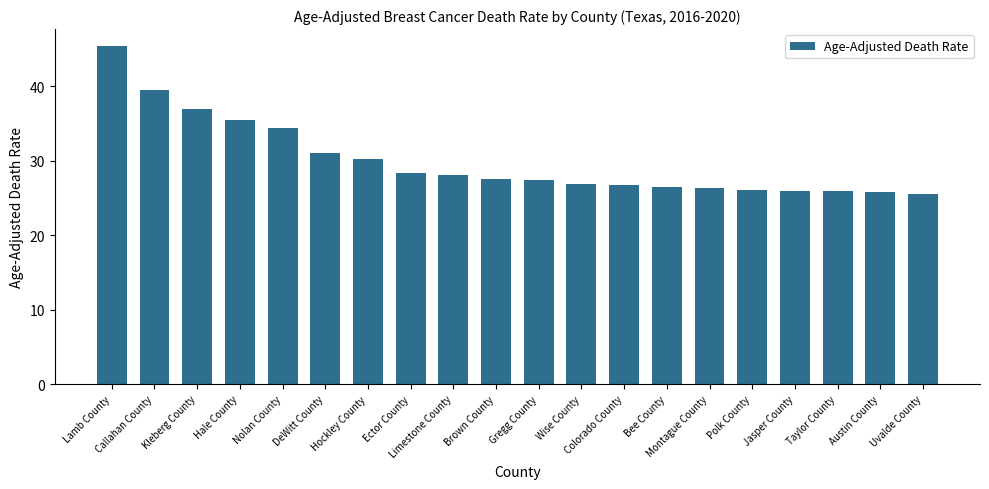

What is the value of the 6th bar from the left?

31.0